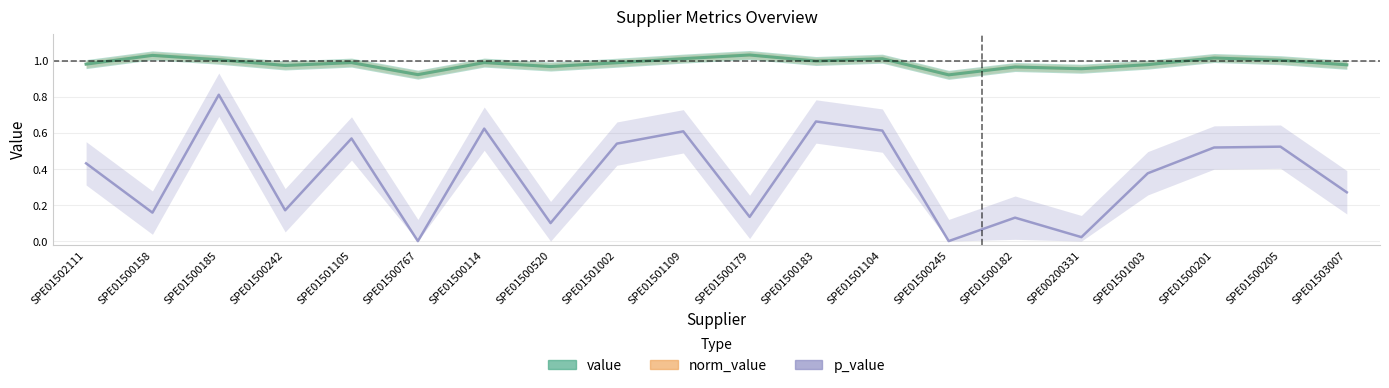

Count the number of data series in this chart.

3